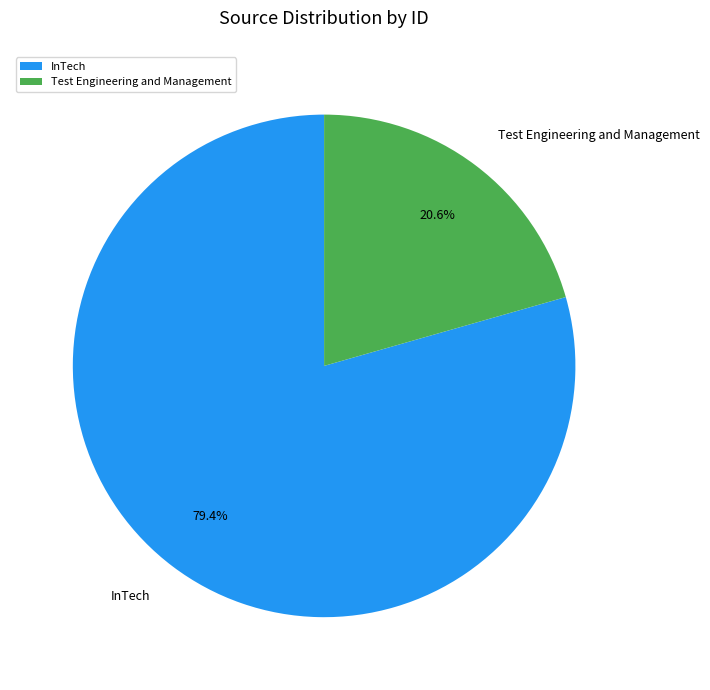

Does InTech represent more than half of the total?

Yes